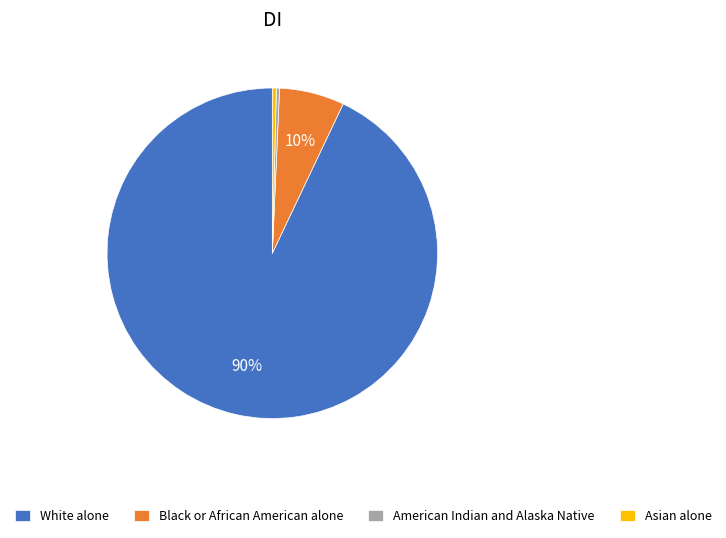

To the nearest percent, what is the difference between the largest and smallest slice percentages?

93%